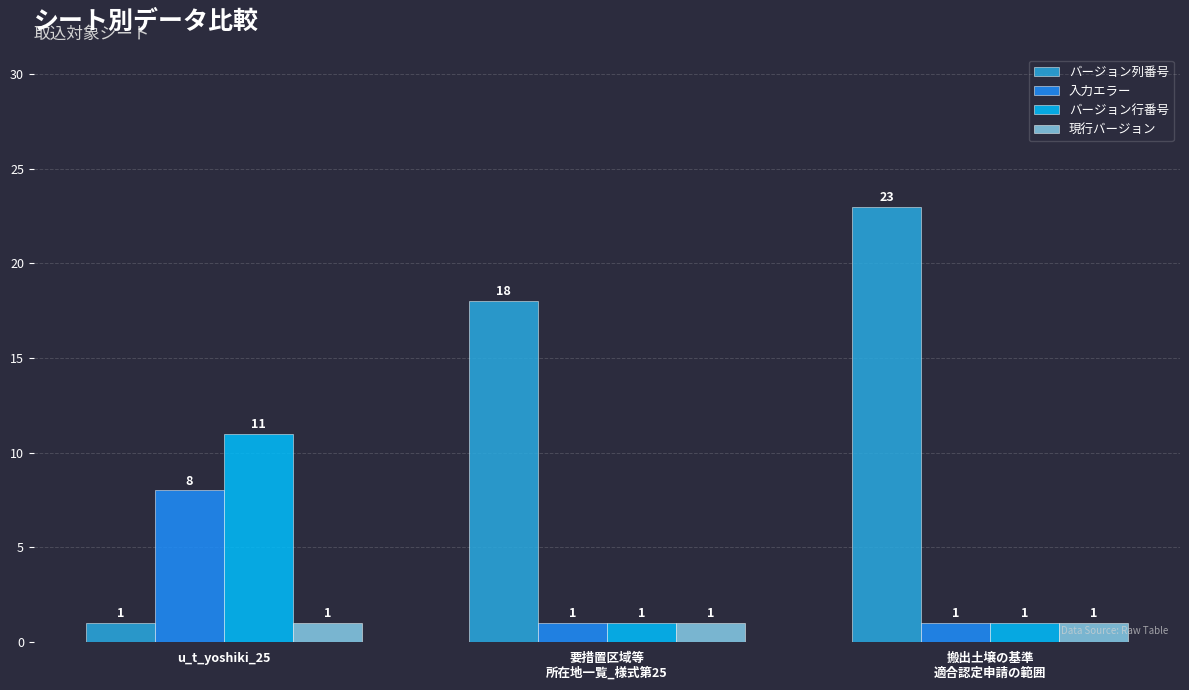

What is the label of the 2nd bar from the left?

要措置区域等
所在地一覧_様式第25